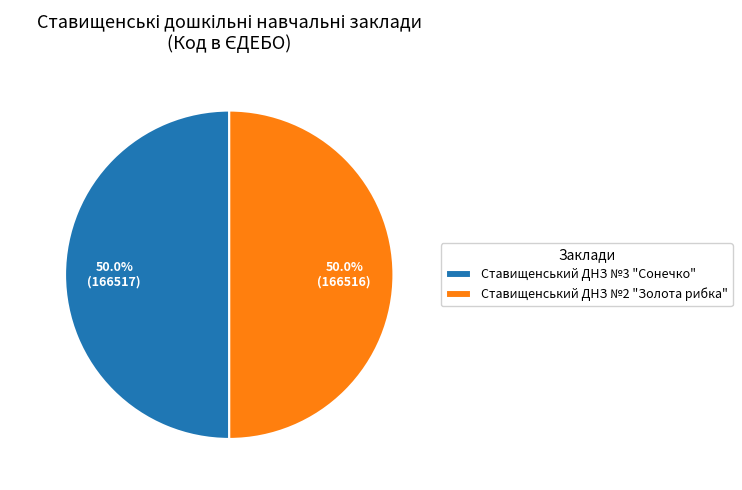

Approximately how many times larger is the value at Ставищенський ДНЗ №3 "Сонечко" compared to Ставищенський ДНЗ №2 "Золота рибка"?

1.0